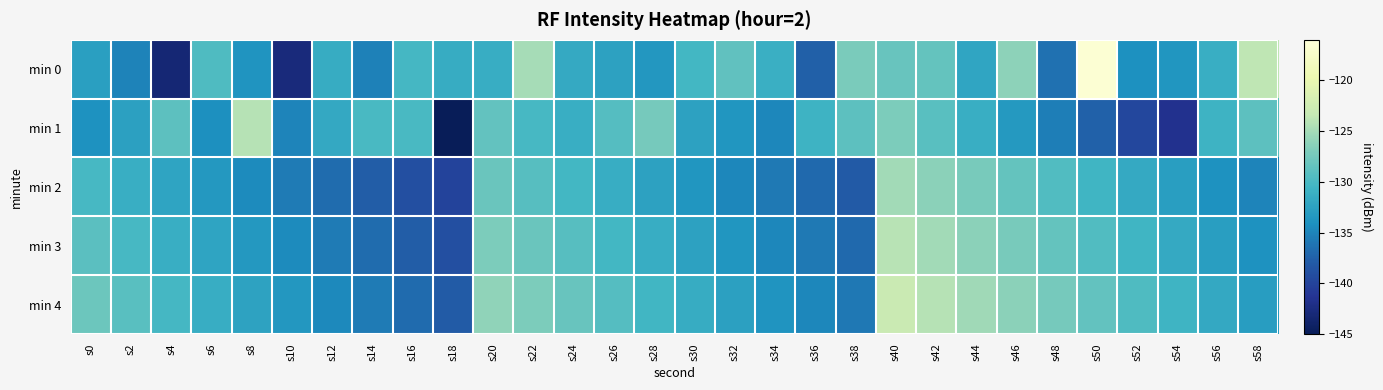

Which series changed the most between s12 and s22?

min 2